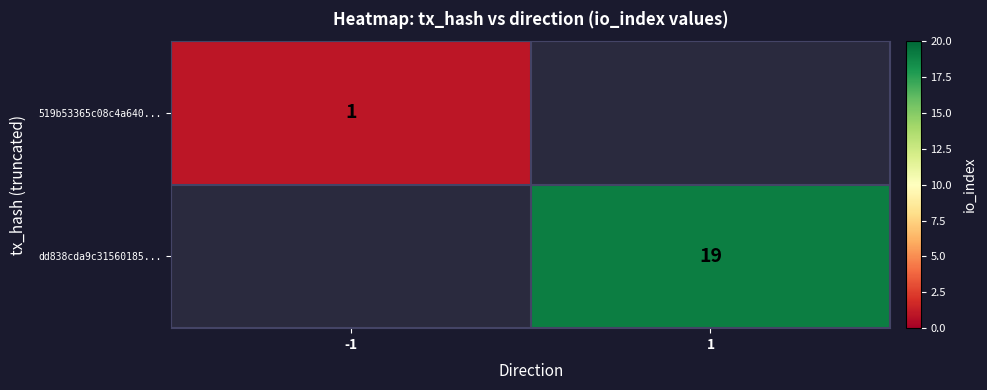

Is it true that 519b53365c08c4a640... equals 1 at -1?

True